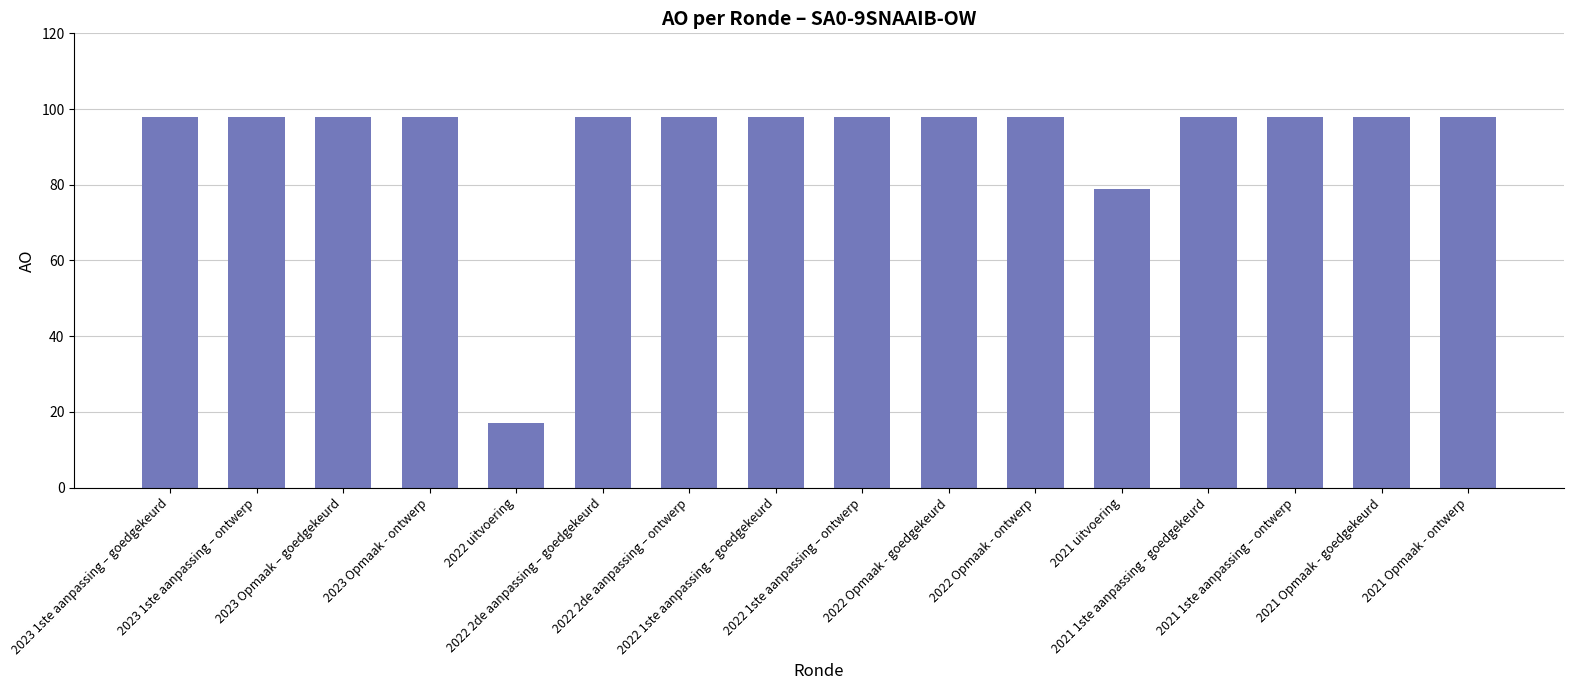

Reading left to right, extract all data points from this chart.

98	98	98	98	17	98	98	98	98	98	98	79	98	98	98	98